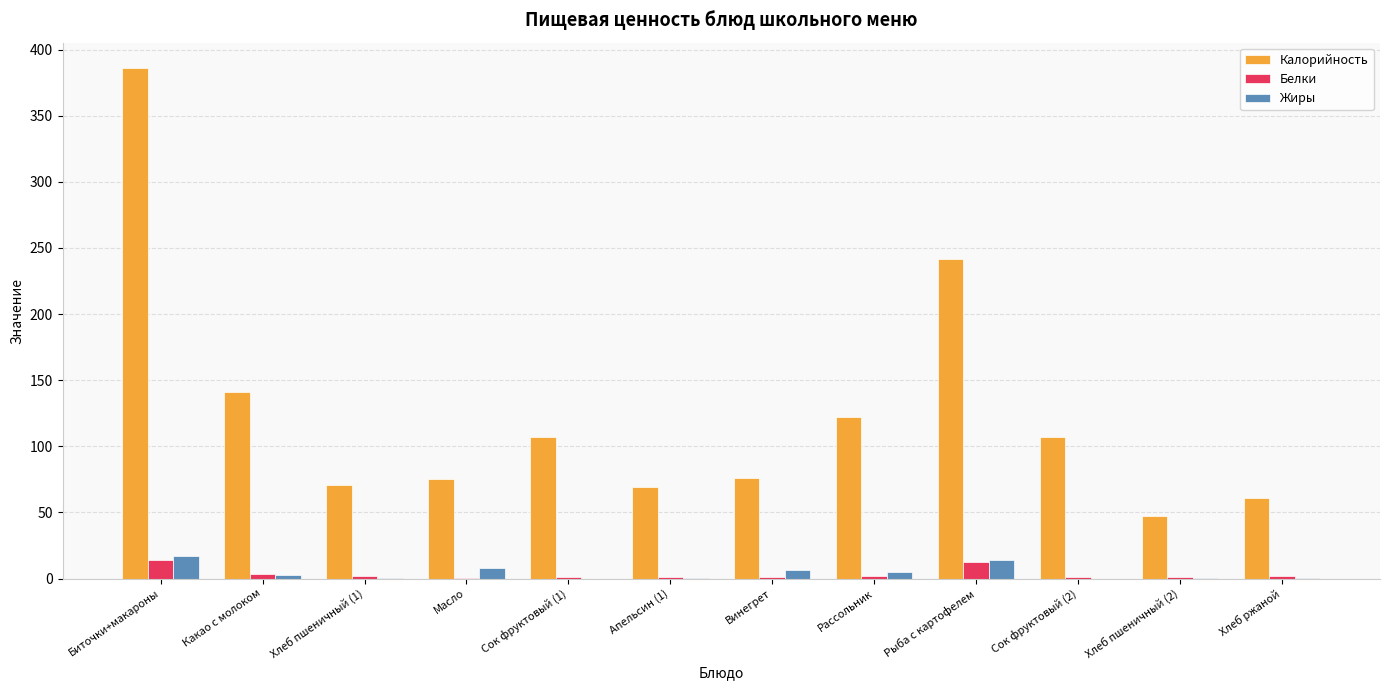

At which category does the chart reach its peak across all series?

Биточки+макароны